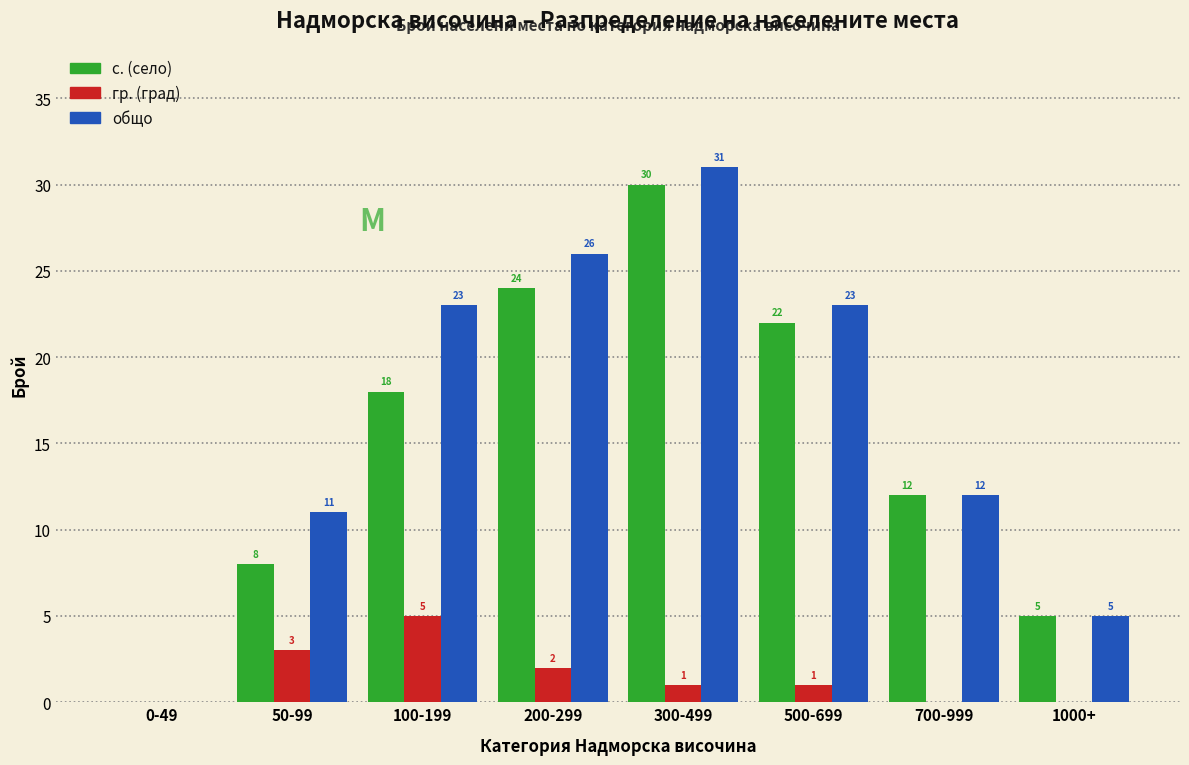

Reading right to left, what are all the values shown in this chart?

с.: 1000+=5	700-999=12	500-699=22	300-499=30	200-299=24	100-199=18	50-99=8	0-49=0
гр.: 1000+=0	700-999=0	500-699=1	300-499=1	200-299=2	100-199=5	50-99=3	0-49=0
общо: 1000+=5	700-999=12	500-699=23	300-499=31	200-299=26	100-199=23	50-99=11	0-49=0